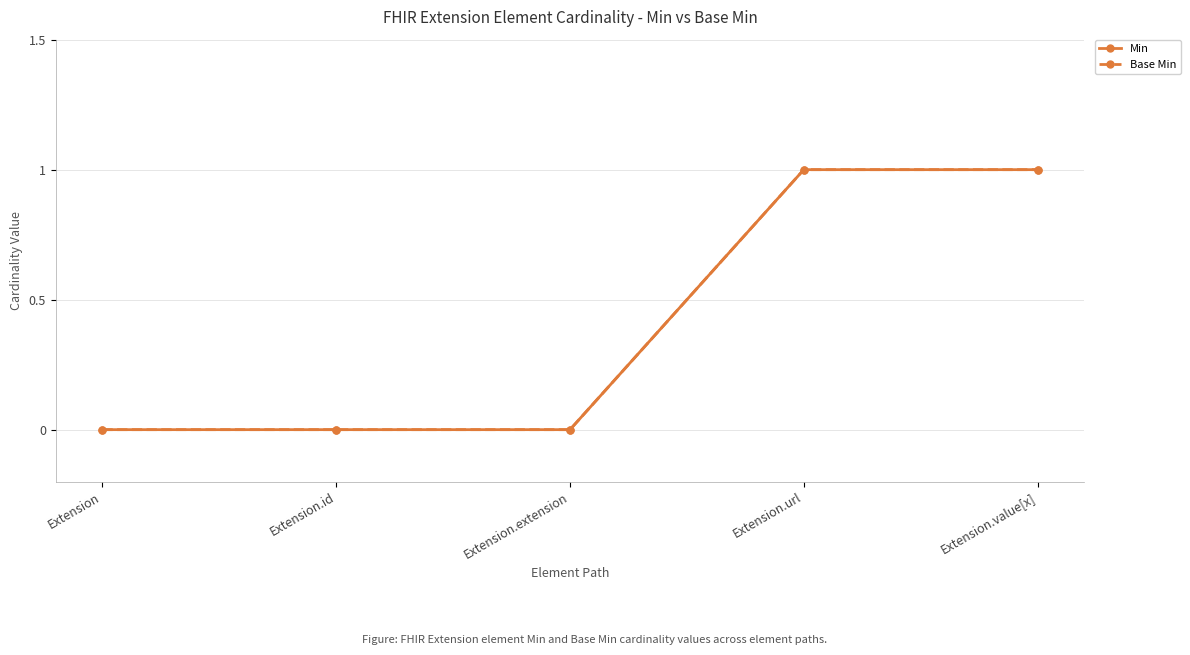

Is this an area chart (filled region under the line)?

No